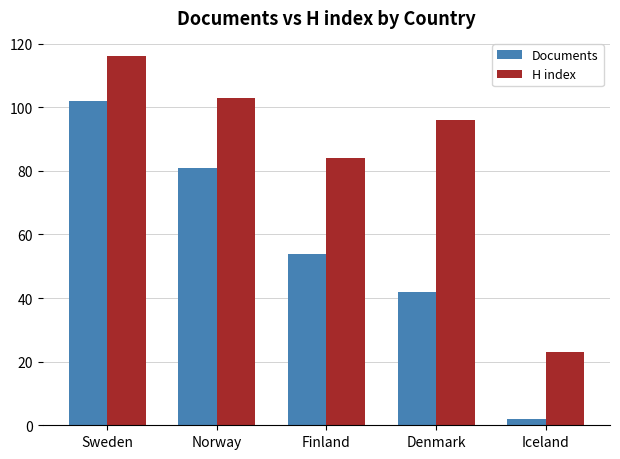

What are all the series names shown in the legend?

Documents, H index